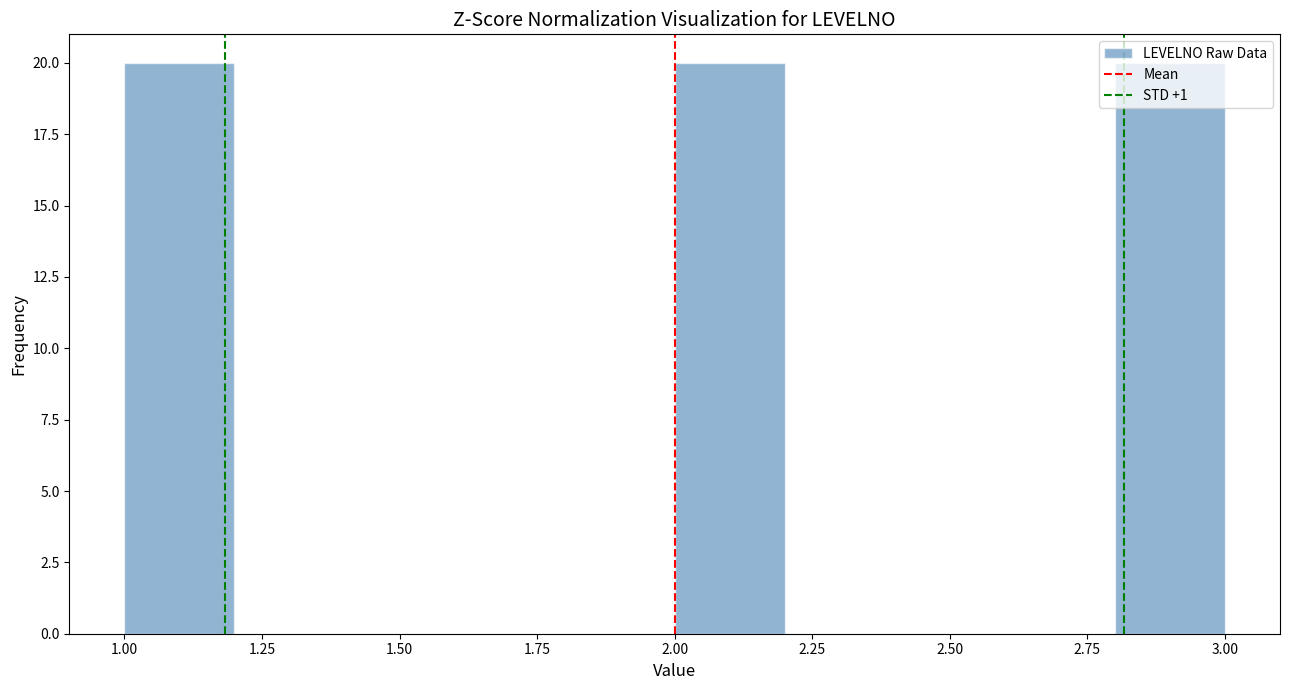

Reading left to right, list every bar in this chart as the range it spans on the x-axis followed by its height. The values are not printed on the chart, so give them approximately, as read against the axis.

1.0 to 1.2: 20
1.2 to 1.4: 0
1.4 to 1.6: 0
1.6 to 1.8: 0
1.8 to 2.0: 0
2.0 to 2.2: 20
2.2 to 2.4: 0
2.4 to 2.6: 0
2.6 to 2.8: 0
2.8 to 3.0: 20